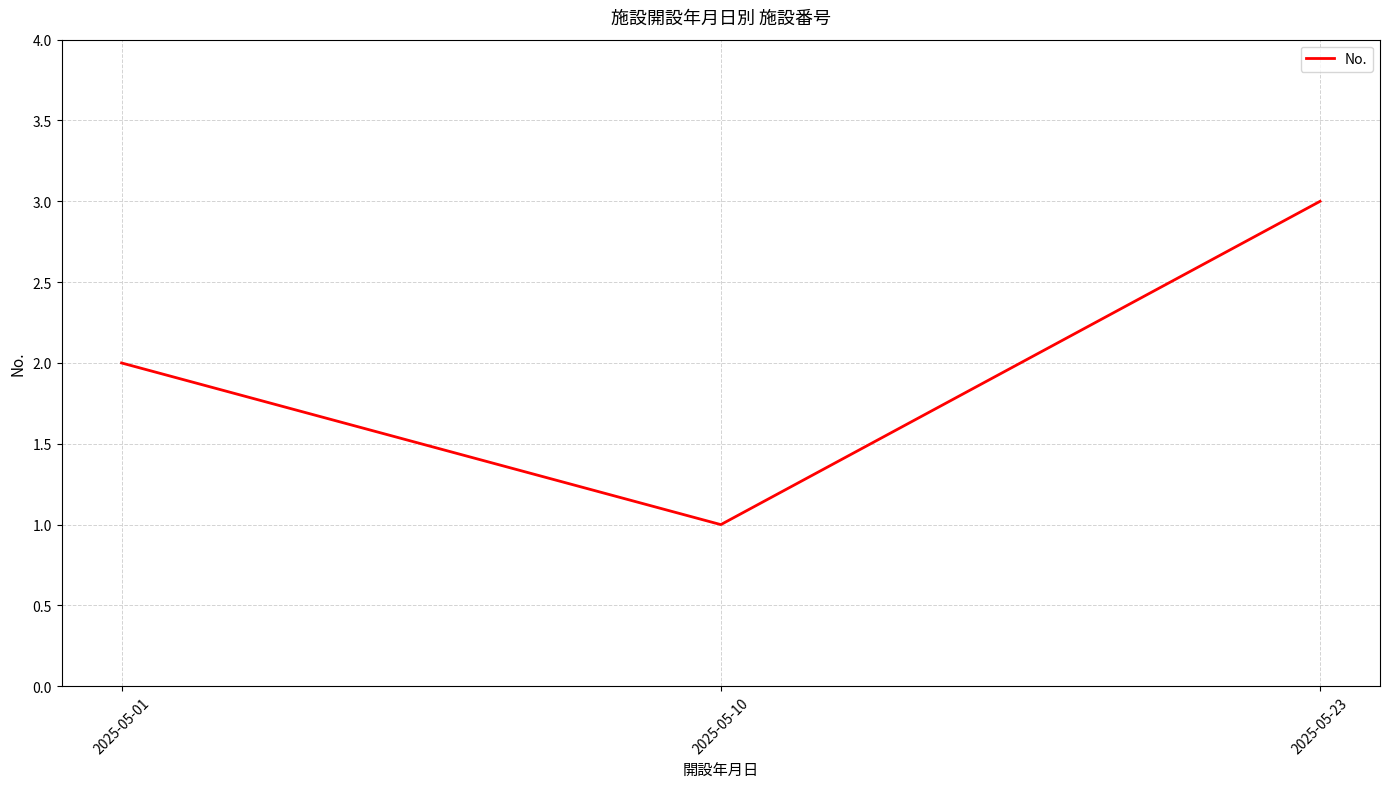

Rank the categories by value from highest to lowest.

2025-05-23, 2025-05-01, 2025-05-10